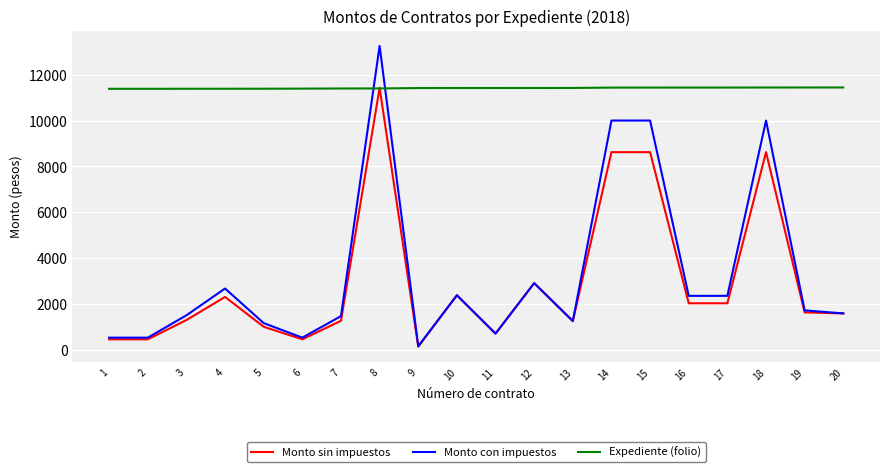

What is the smallest value displayed?

132.5